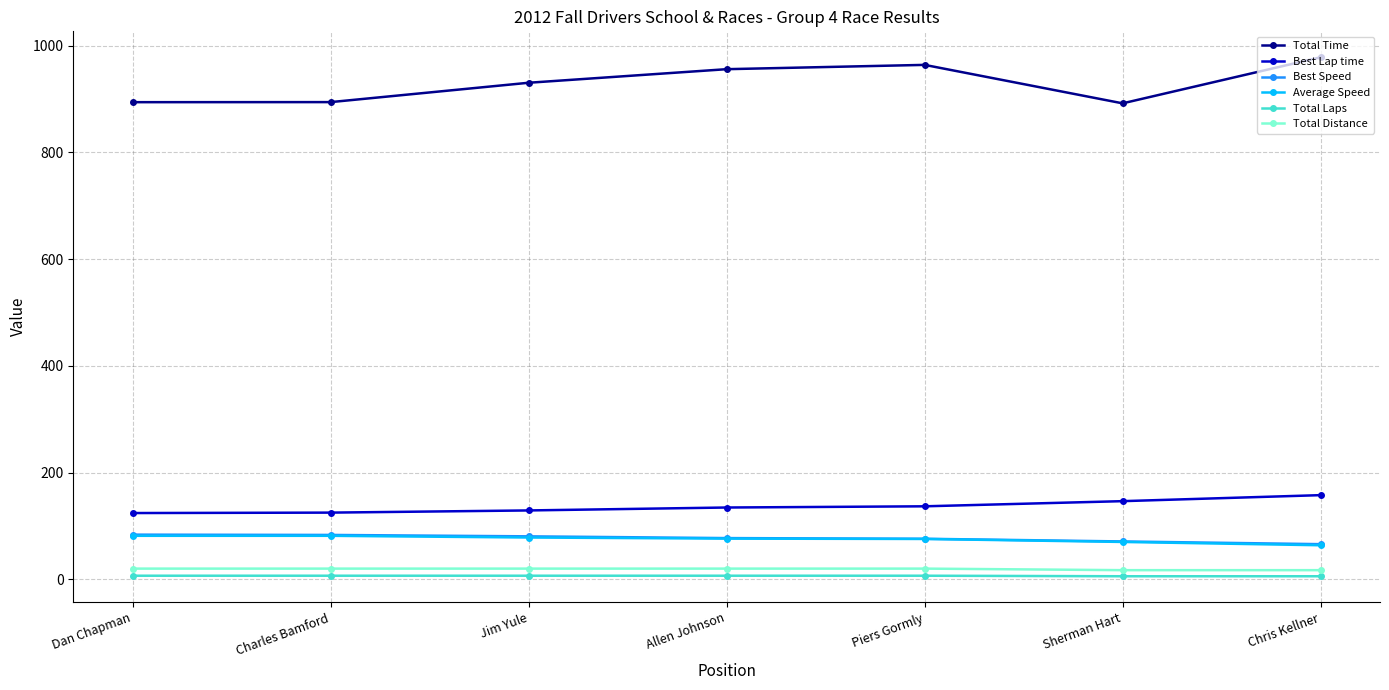

Is the value of Total Time at Chris Kellner greater than the value of Total Laps at Jim Yule?

Yes